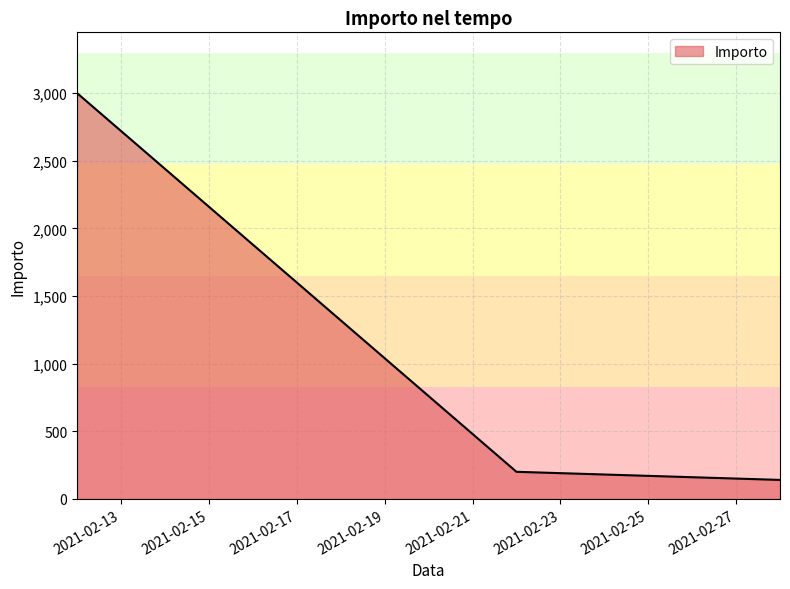

How many lines are shown in the chart?

1